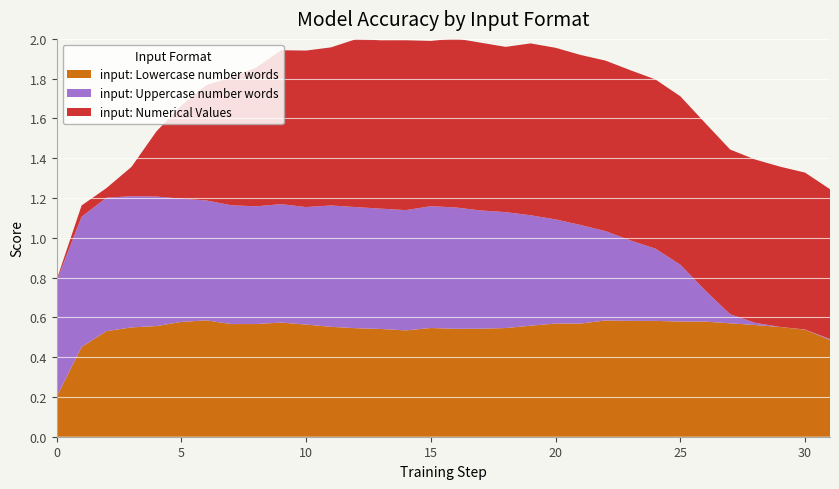

Reading left to right, transcribe all the data shown in this chart.

input: Lowercase number words: 0=0.2	1=0.5	2=0.5	3=0.5	4=0.6	5=0.6	6=0.6	7=0.6	8=0.6	9=0.6	10=0.6	11=0.6	12=0.5	13=0.5	14=0.5	15=0.5	16=0.5	17=0.5	18=0.5	19=0.6	20=0.6	21=0.6	22=0.6	23=0.6	24=0.6	25=0.6	26=0.6	27=0.6	28=0.6	29=0.6	30=0.5	31=0.5
input: Uppercase number words: 0=0.6	1=0.7	2=0.7	3=0.7	4=0.7	5=0.6	6=0.6	7=0.6	8=0.6	9=0.6	10=0.6	11=0.6	12=0.6	13=0.6	14=0.6	15=0.6	16=0.6	17=0.6	18=0.6	19=0.6	20=0.5	21=0.5	22=0.4	23=0.4	24=0.4	25=0.3	26=0.2	27=0.0	28=0.0	29=0.0	30=0.0	31=0.0
input: Numerical Values: 0=0.0	1=0.1	2=0.0	3=0.1	4=0.3	5=0.5	6=0.6	7=0.6	8=0.7	9=0.8	10=0.8	11=0.8	12=0.8	13=0.8	14=0.9	15=0.8	16=0.8	17=0.8	18=0.8	19=0.9	20=0.9	21=0.9	22=0.9	23=0.9	24=0.9	25=0.8	26=0.8	27=0.8	28=0.8	29=0.8	30=0.8	31=0.8